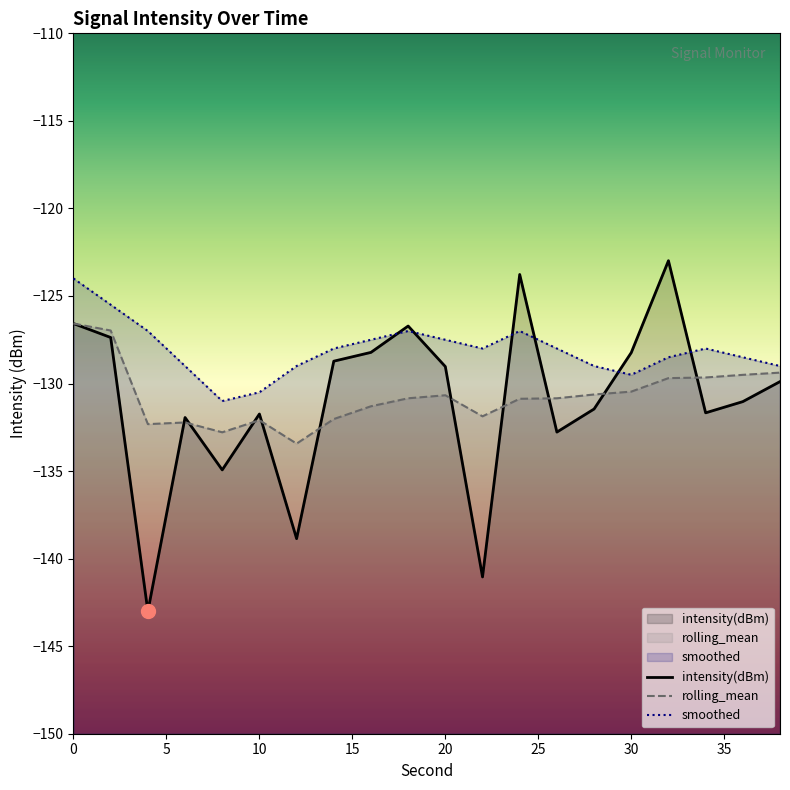

After their last crossing, which series has the higher values: rolling_mean or intensity(dBm)?

rolling_mean